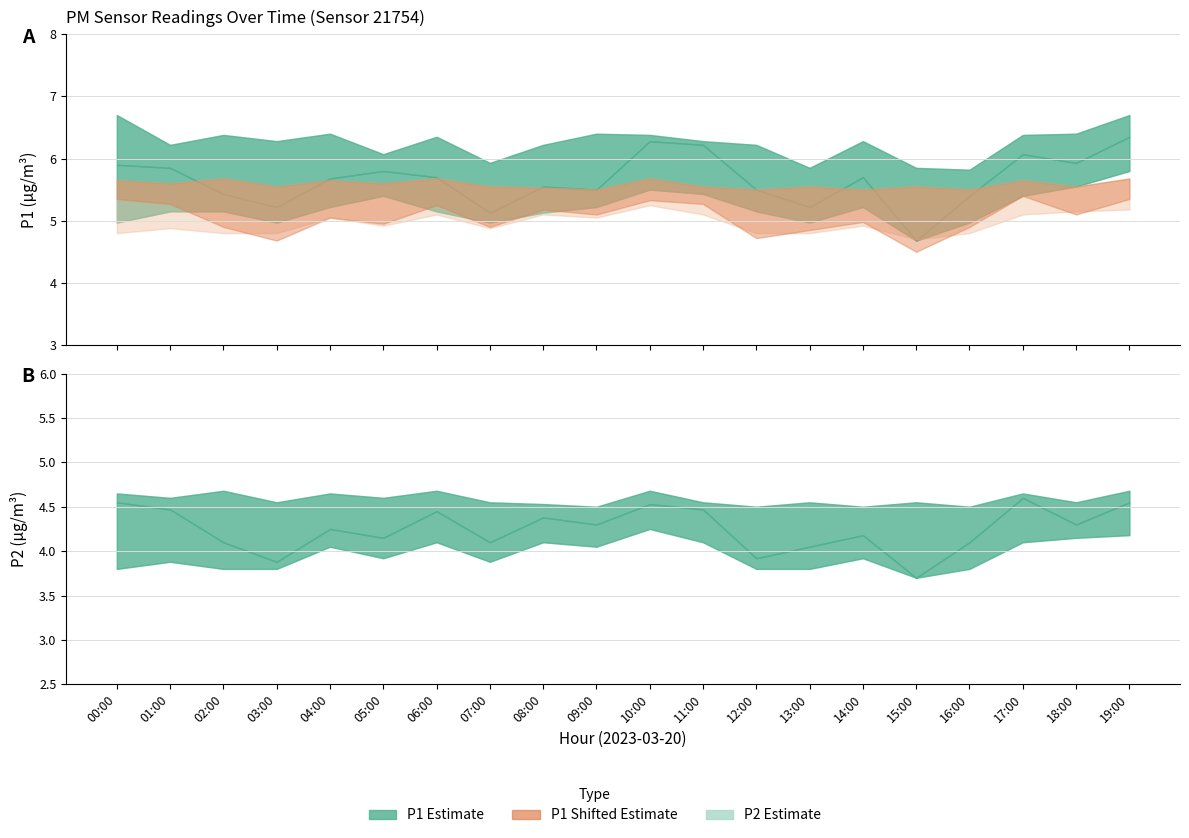

Rank the series by their maximum value, from highest to lowest.

P1_upper, P1, P1_lower, P2_upper, P2, P2_lower